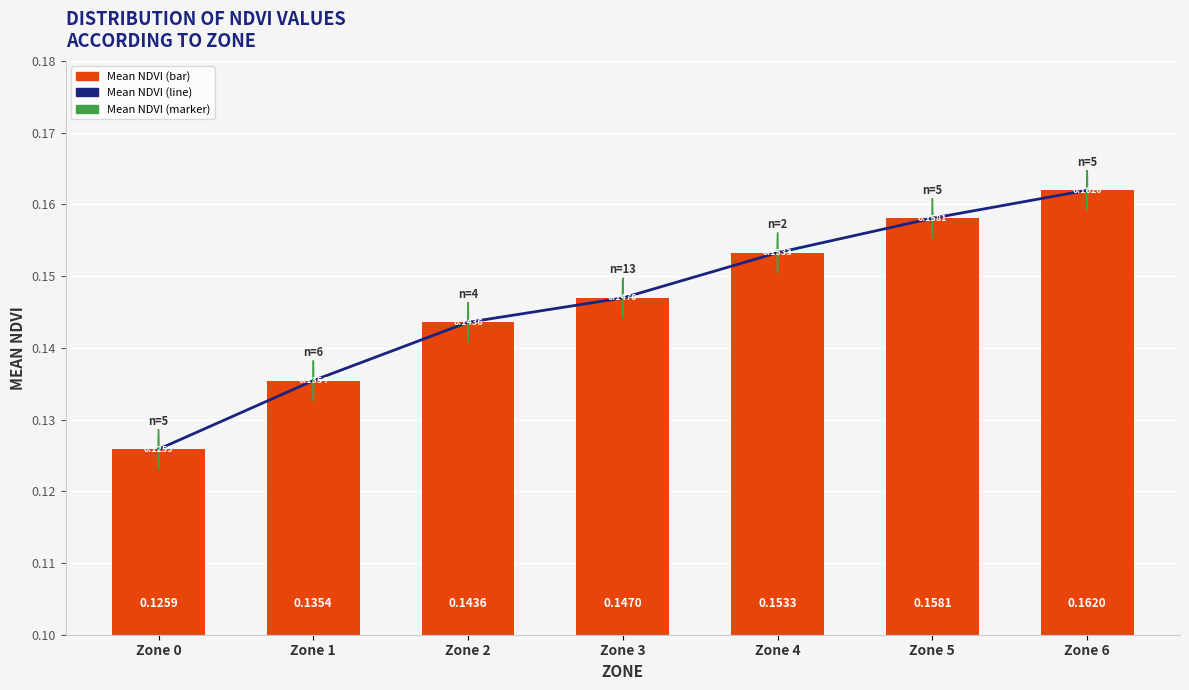

Reading left to right, what are all the values shown in this chart?

Mean NDVI (line): 0.1	0.1	0.1	0.1	0.2	0.2	0.2
Mean NDVI (bar): 0.1	0.1	0.1	0.1	0.2	0.2	0.2